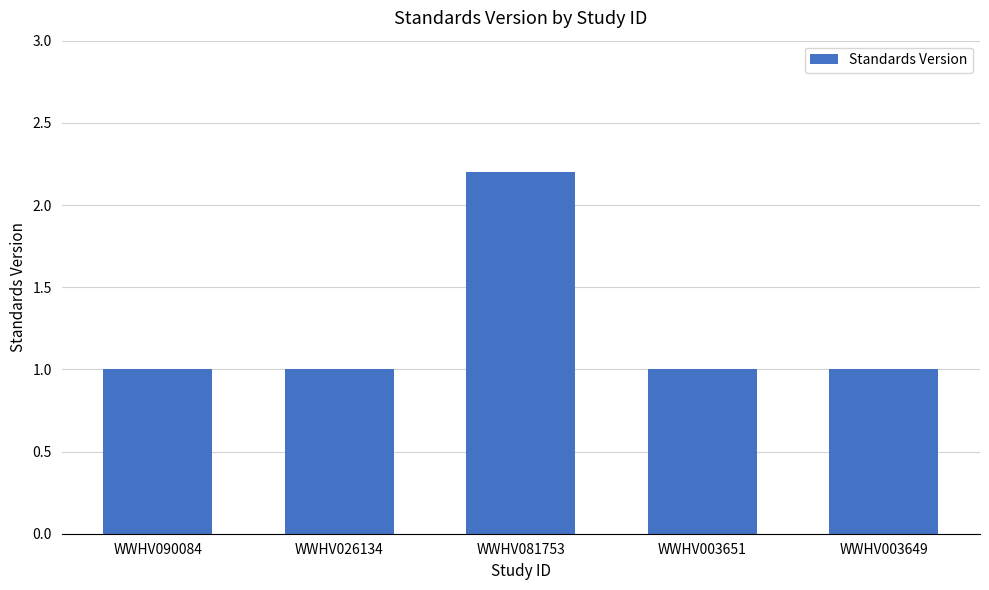

Approximately how many times larger is the value at WWHV090084 compared to WWHV003651?

1.0